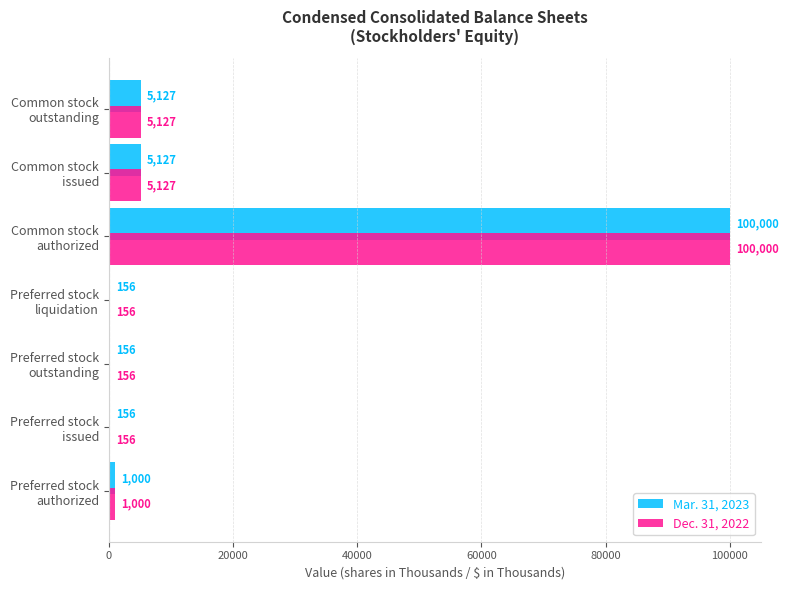

What is the sum of all Mar. 31, 2023 values?

111722